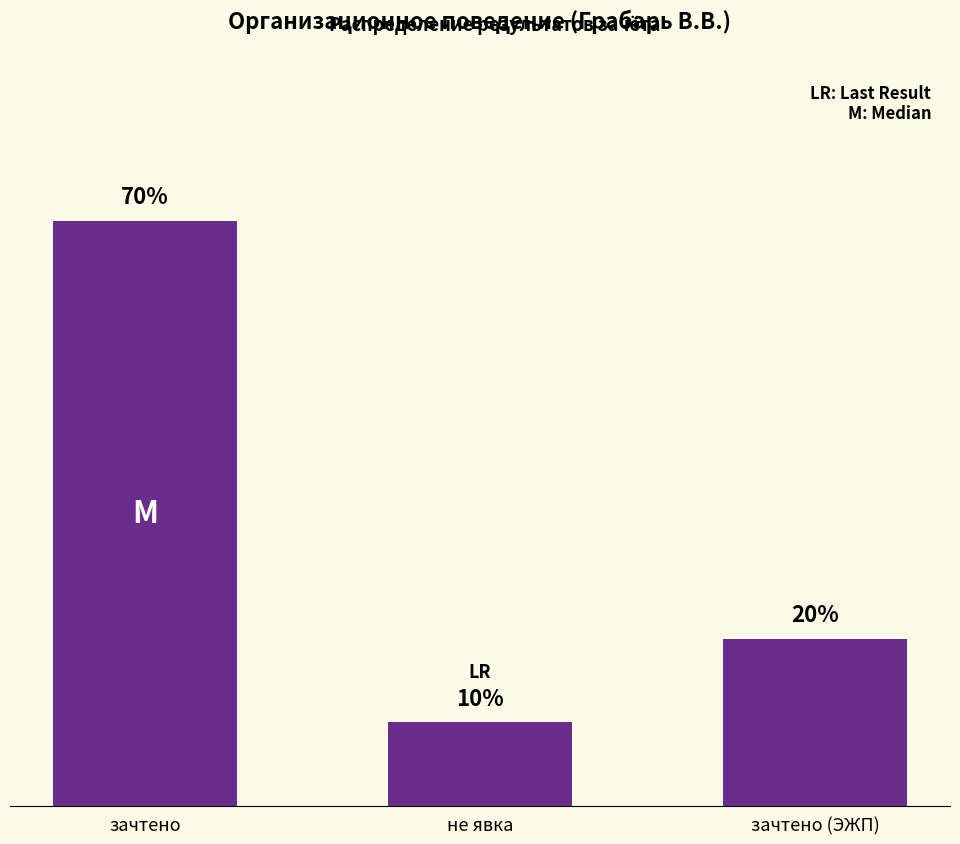

At which label is the value closest to 4?

зачтено (ЭЖП)